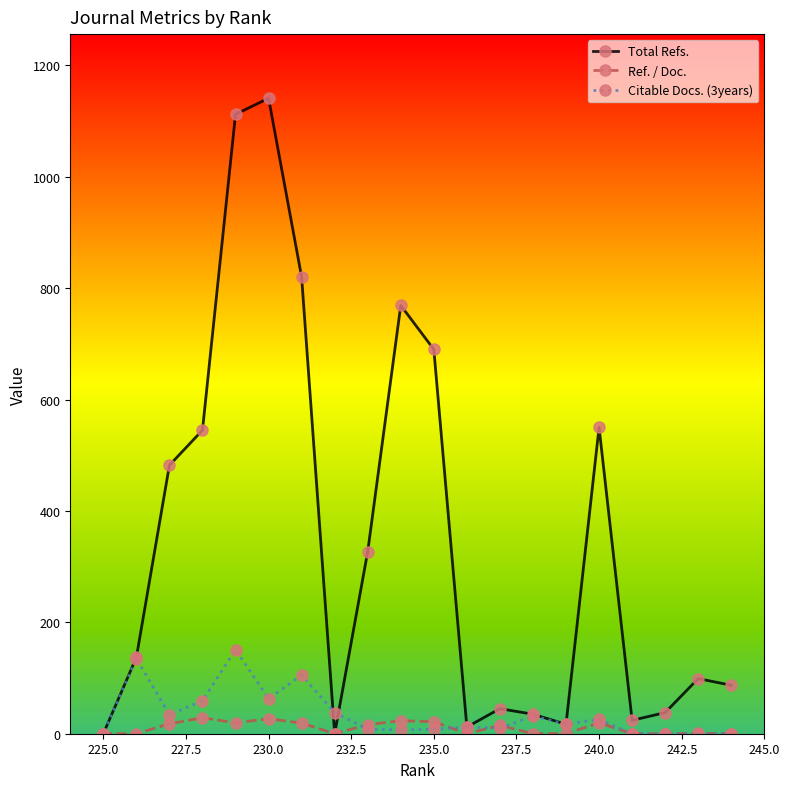

List the series in order of their peak value, highest first.

Total Refs., Citable Docs. (3years), Ref. / Doc.